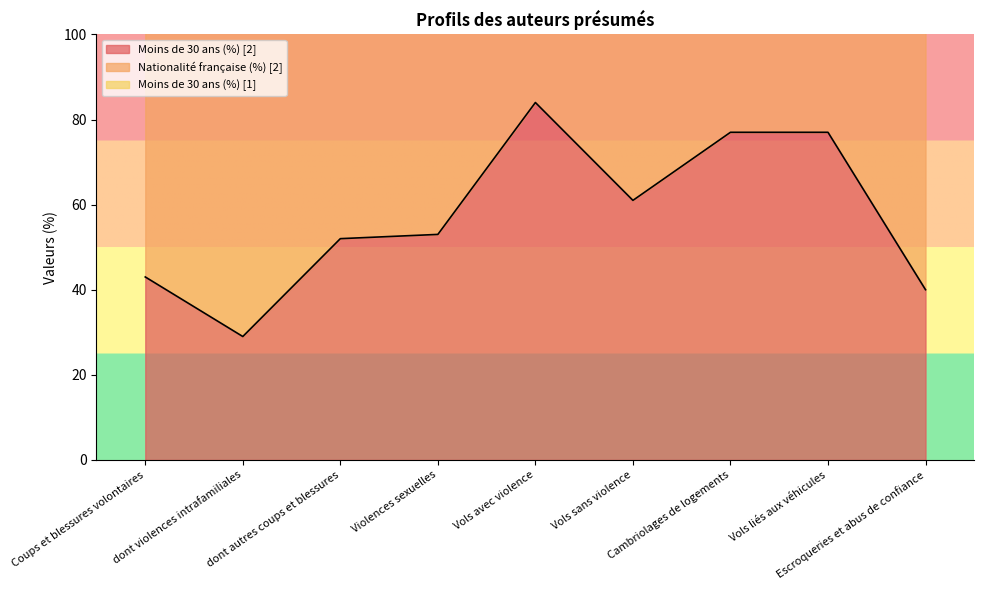

At which category does Moins de 30 ans (%) [2] reach its first local peak?

Vols avec violence